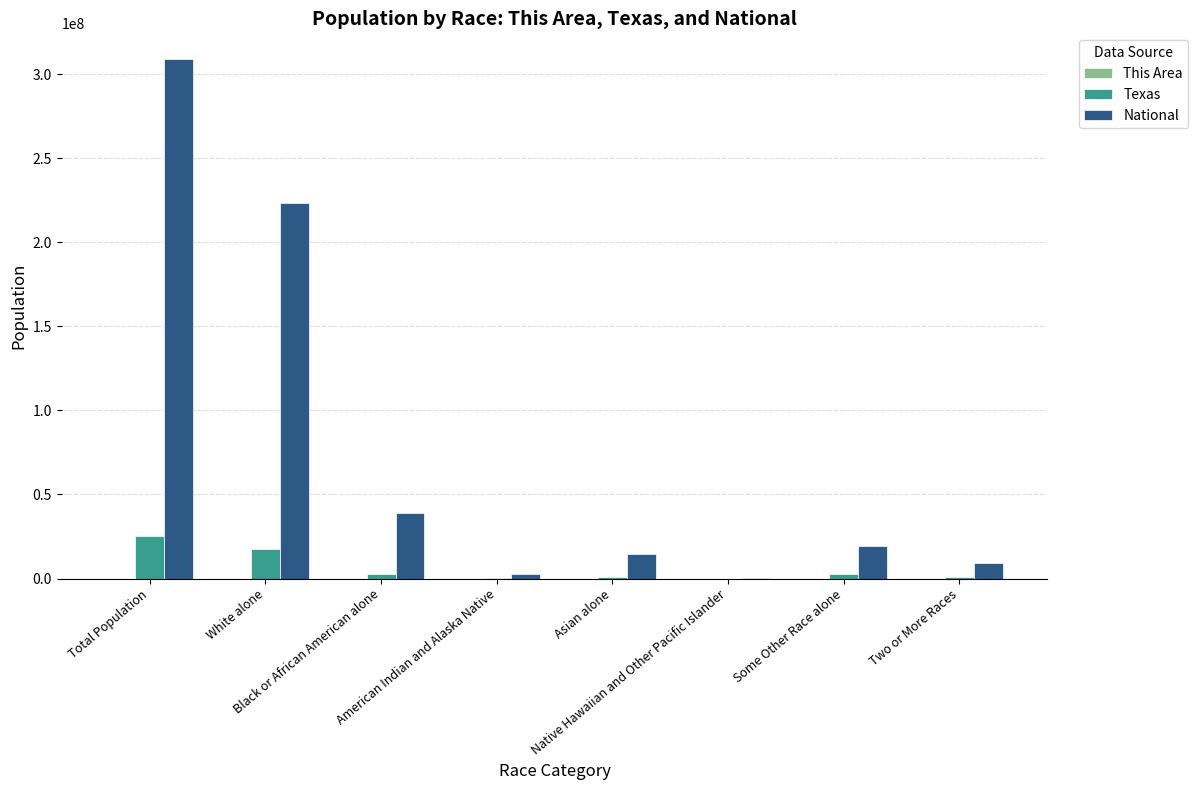

Which series has the largest total across all categories?

National